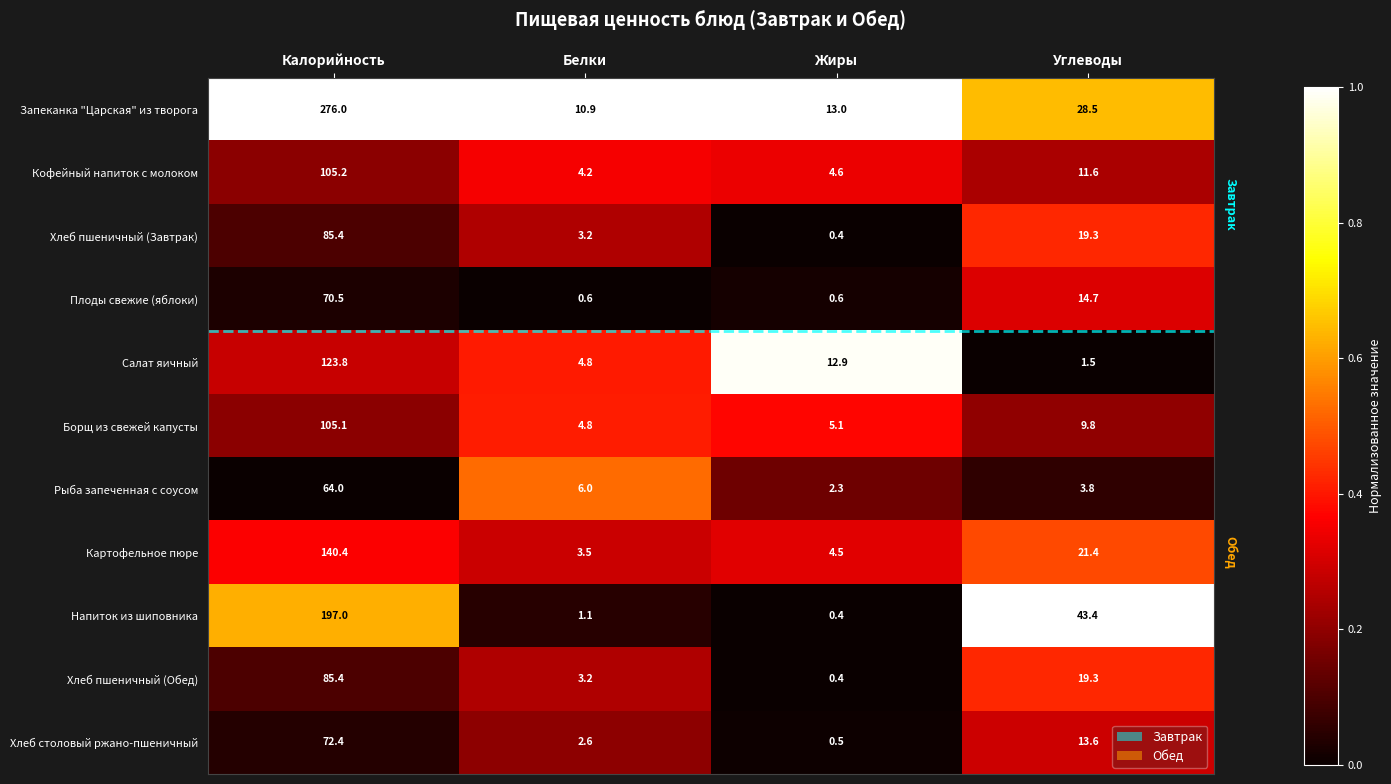

Rank the categories by Картофельное пюре value from highest to lowest.

Калорийность, Углеводы, Жиры, Белки